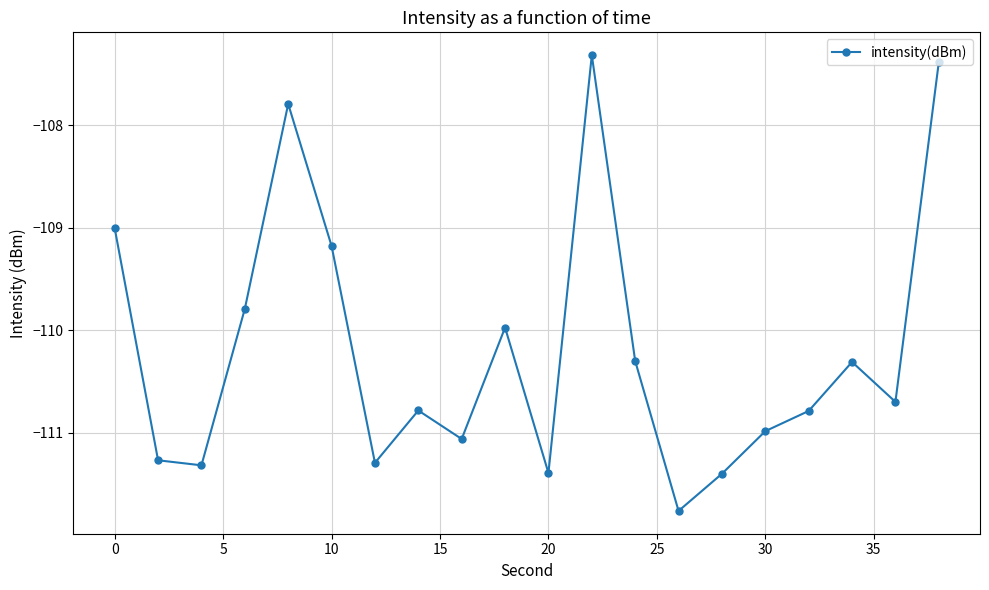

What is the minimum value shown in the chart?

-111.8